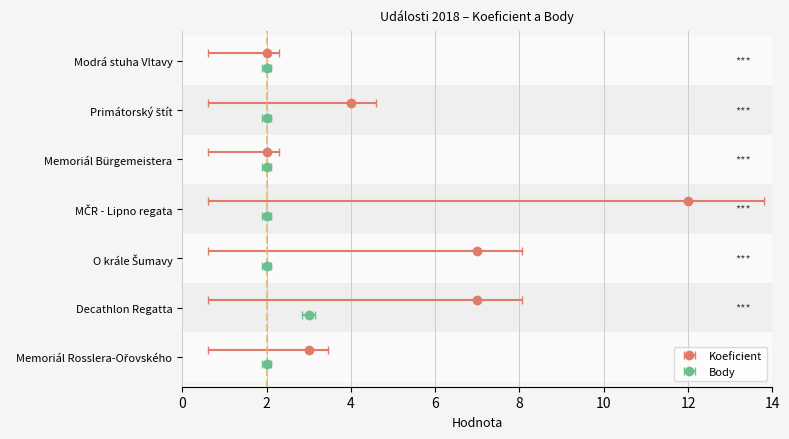

Which series has the largest range (max minus min)?

Koeficient